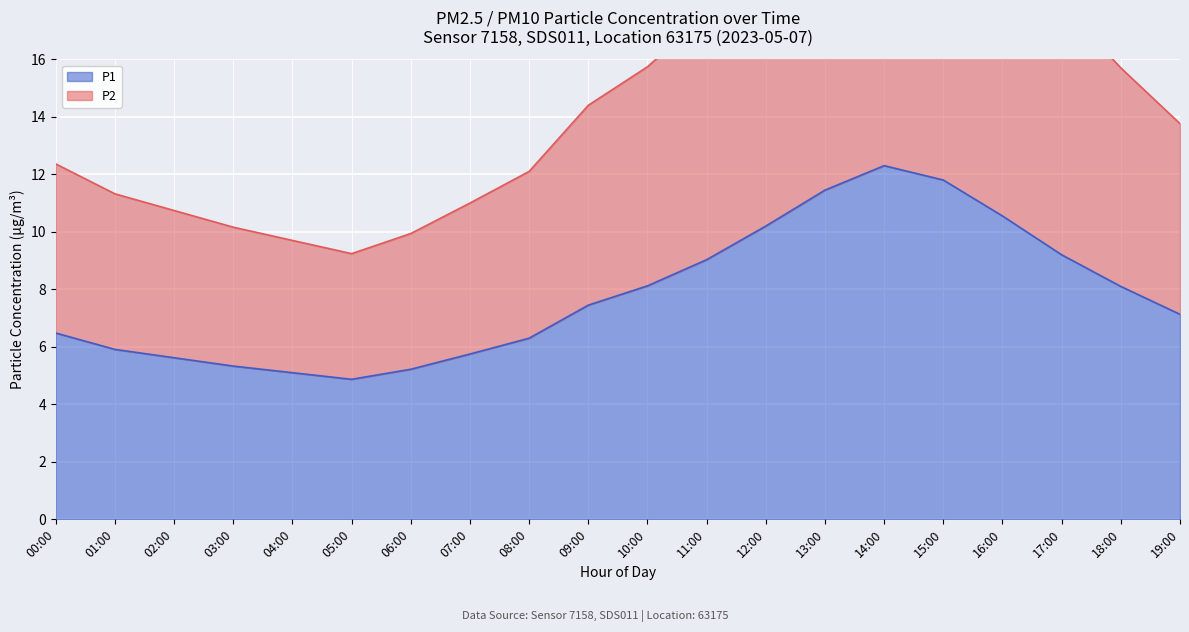

Reading right to left, list all the values displayed in this chart.

P1: 7.1	8.1	9.2	10.6	11.8	12.3	11.4	10.2	9.0	8.1	7.5	6.3	5.8	5.2	4.9	5.1	5.3	5.6	5.9	6.5
P2: 13.8	15.7	17.9	20.6	23.1	24.1	22.4	19.9	17.6	15.7	14.4	12.1	11.0	9.9	9.2	9.7	10.2	10.7	11.3	12.4